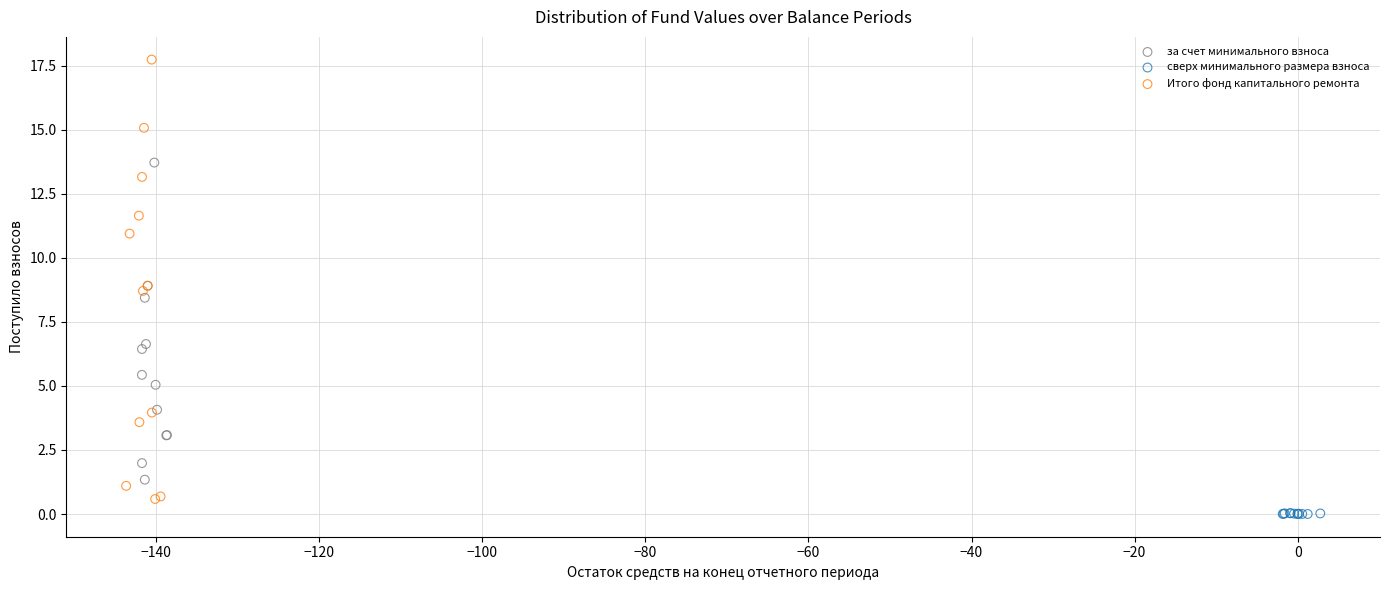

Which series reaches the maximum Y coordinate?

Итого фонд капитального ремонта